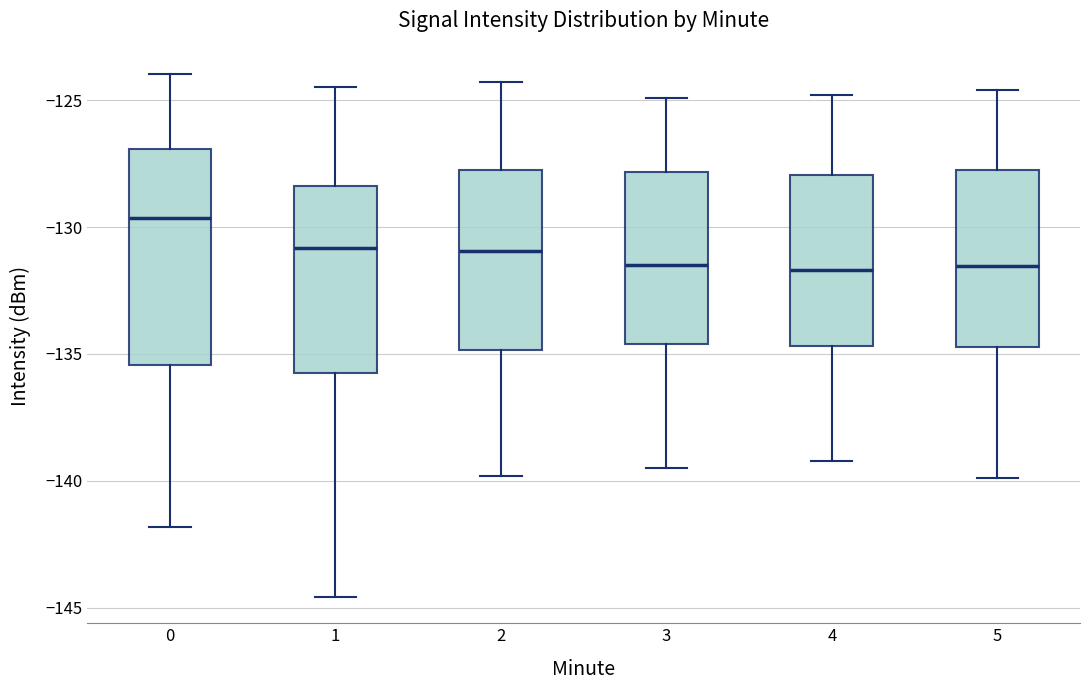

Comparing the boxes themselves (not the whiskers), which one is the tallest?

0